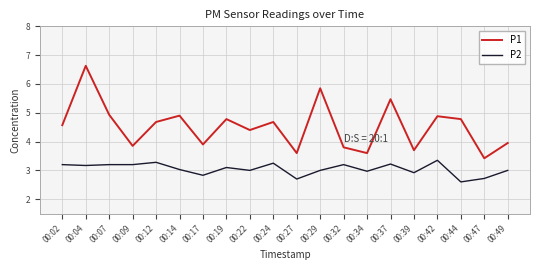

Count the number of categories in the chart.

20